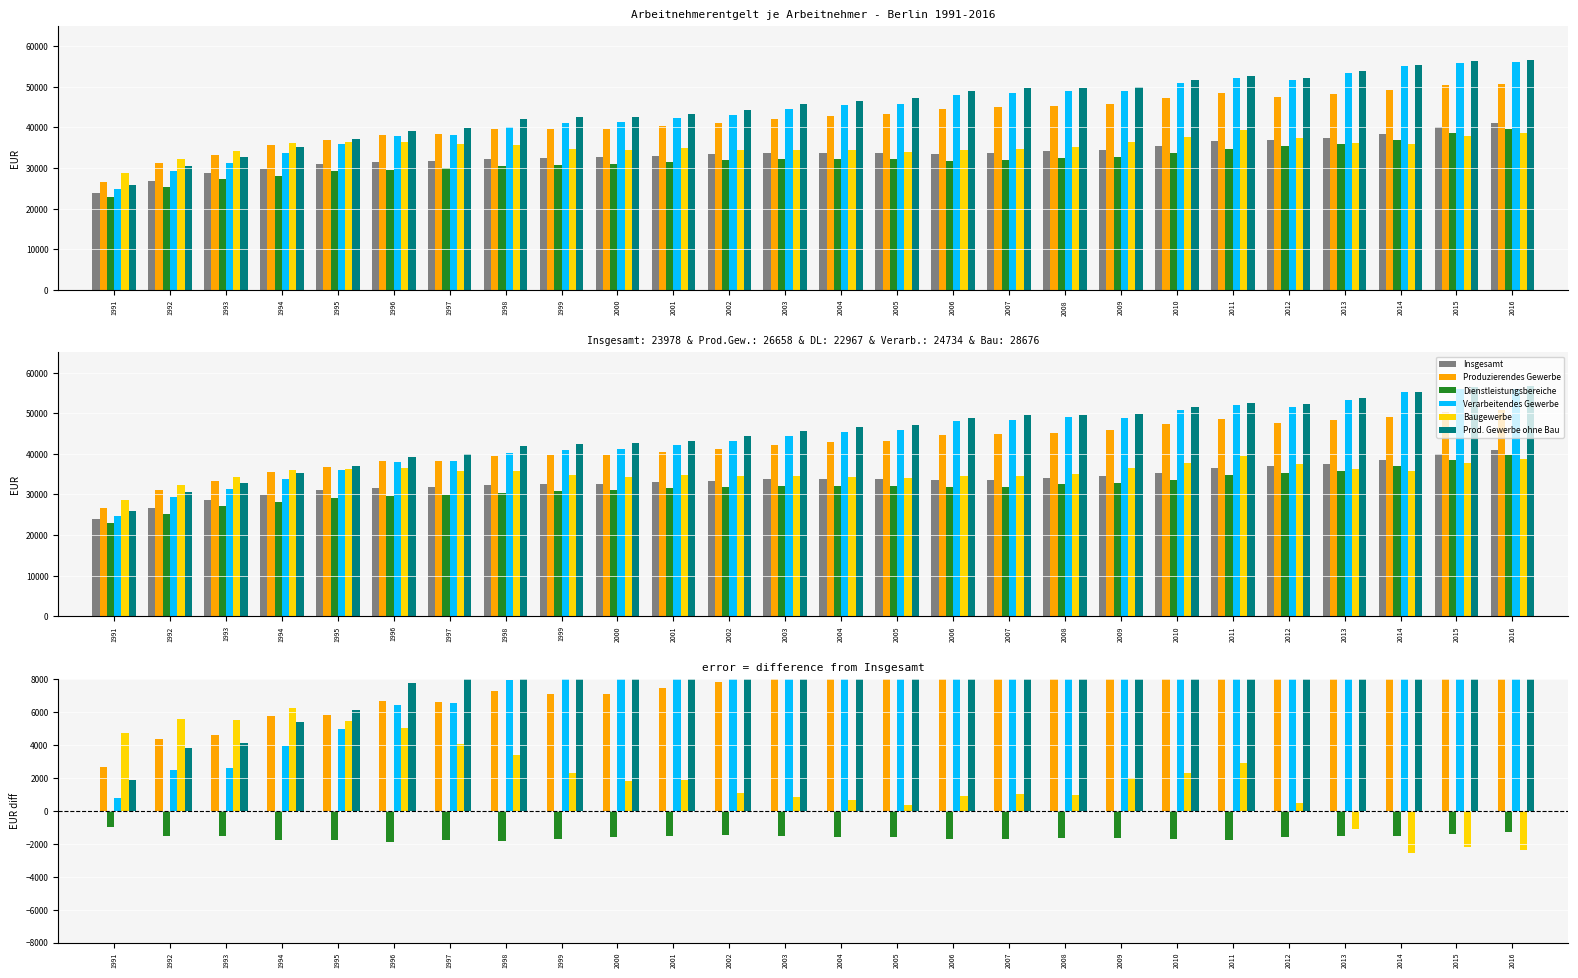

Is it true that Verarbeitendes Gewerbe equals 7921 at 1998?

True